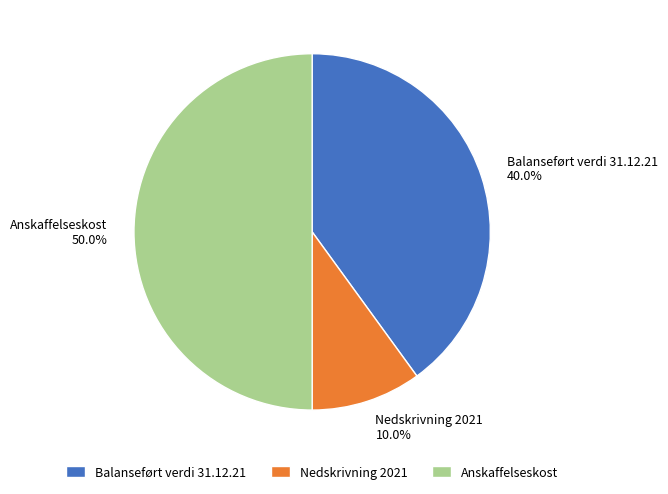

To the nearest percent, what is the difference between the Anskaffelseskost and Nedskrivning 2021 slice percentages?

40%